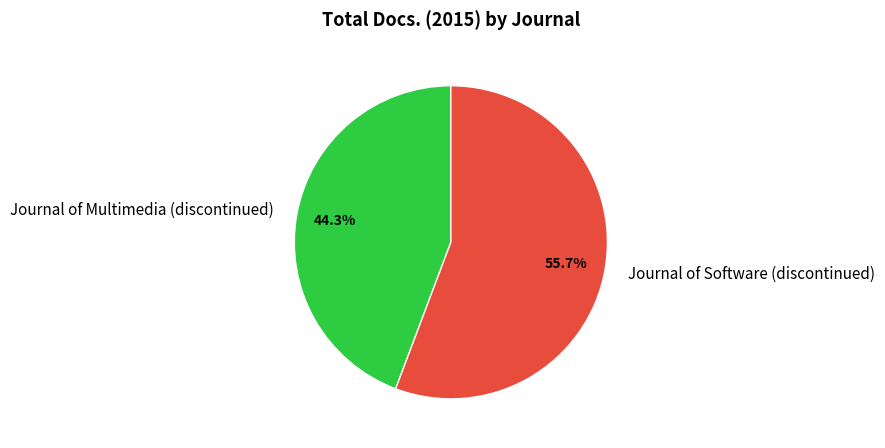

To the nearest percent, what portion does Journal of Software (discontinued) represent?

56%